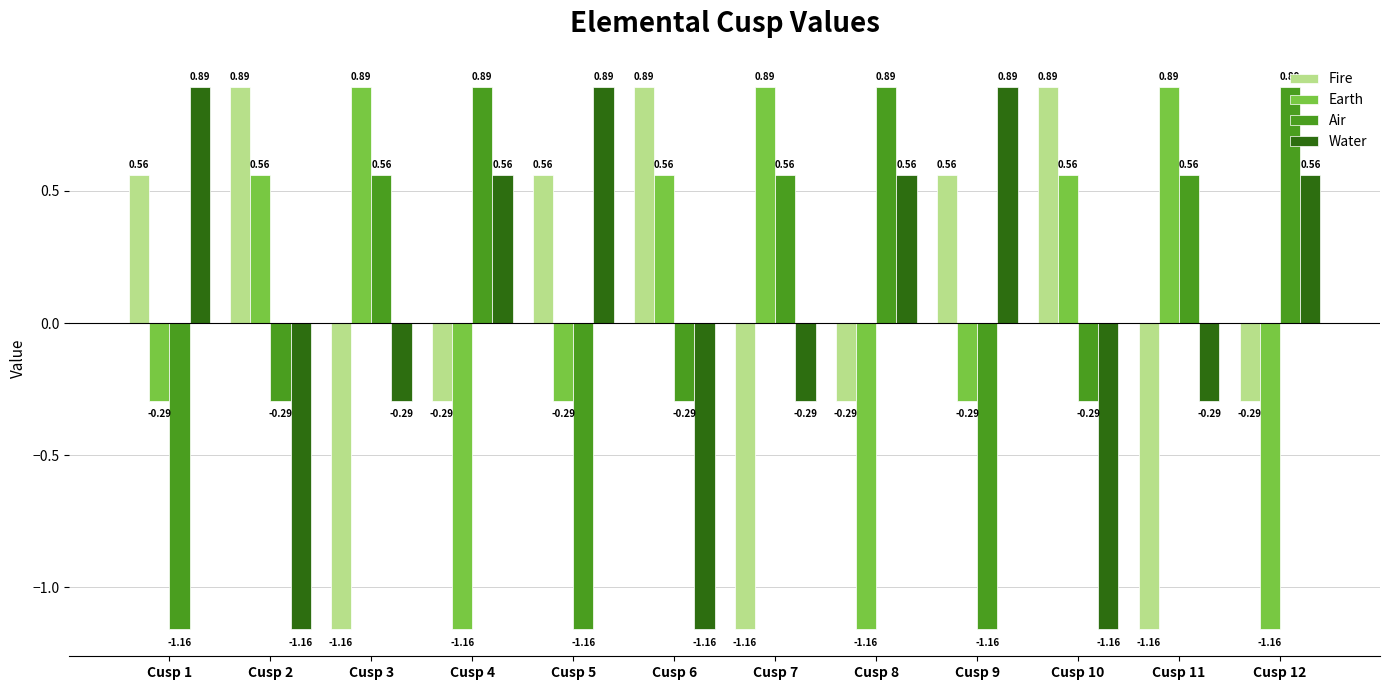

How many series are shown in this chart?

4